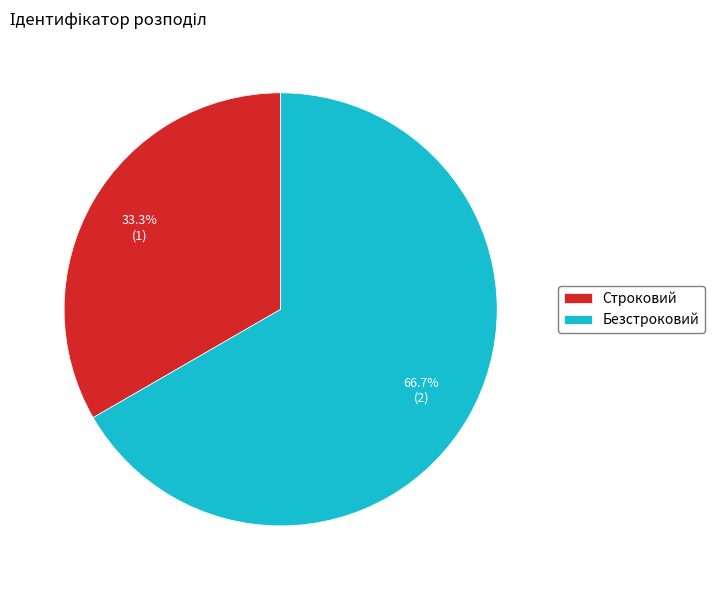

Which has a higher value, Безстроковий or Строковий?

Безстроковий